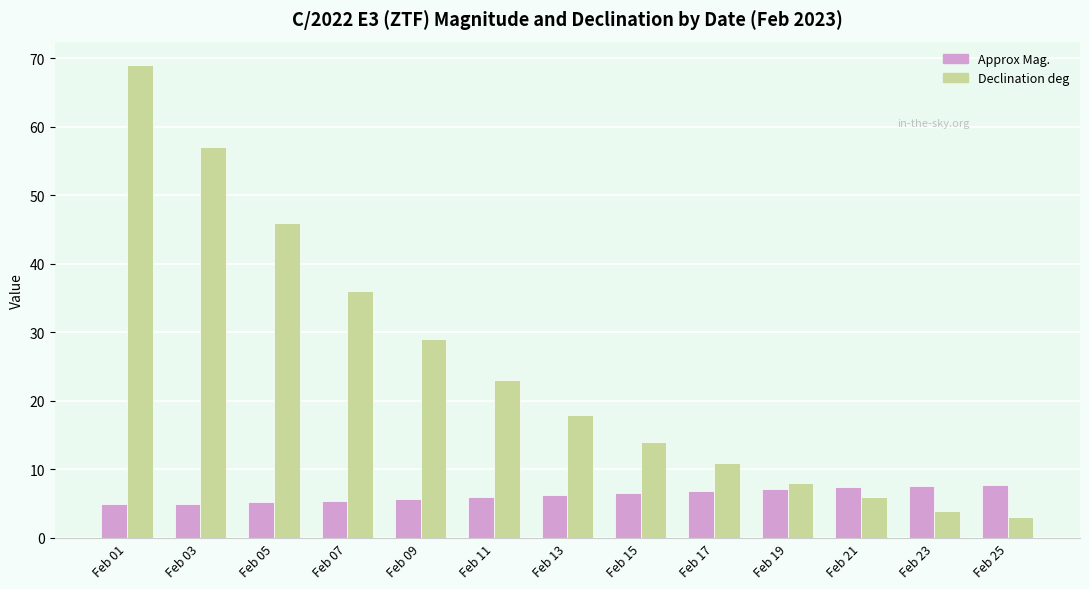

What value does the Approx Mag. series have at Feb 09?

5.7